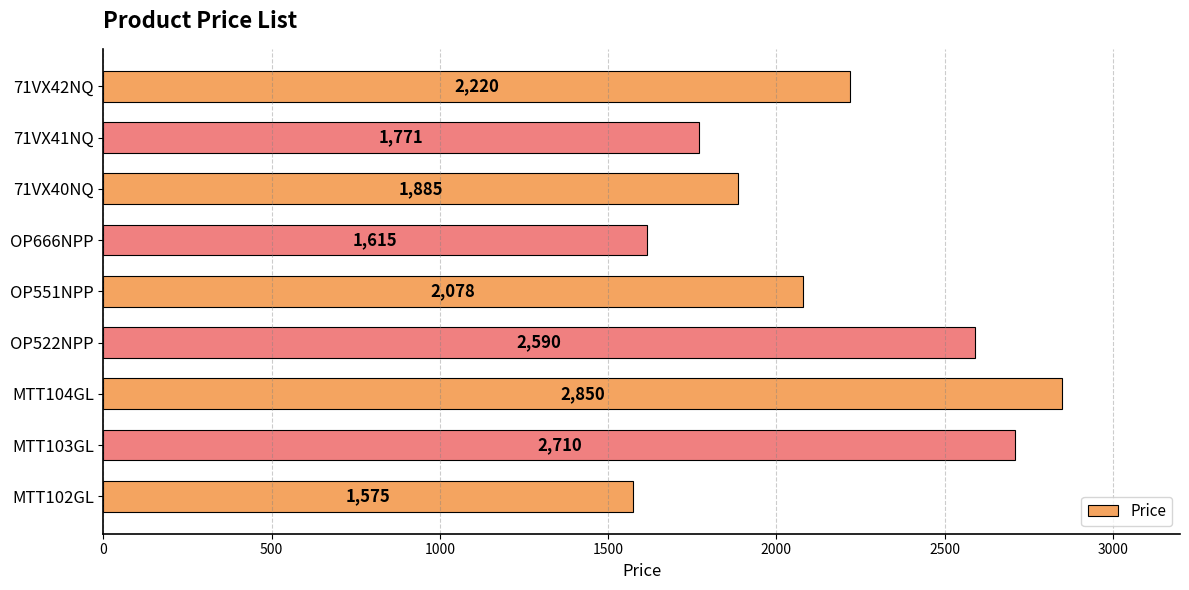

What is the minimum value shown in the chart?

1575